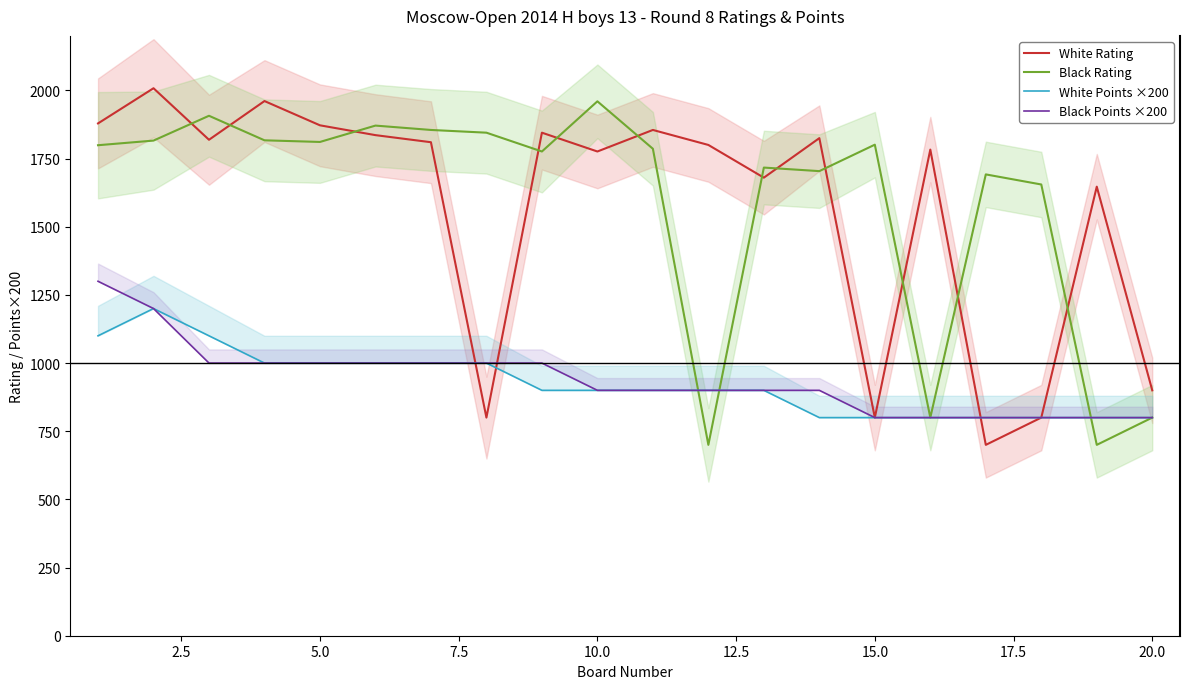

Is this an area chart (filled region under the line)?

No